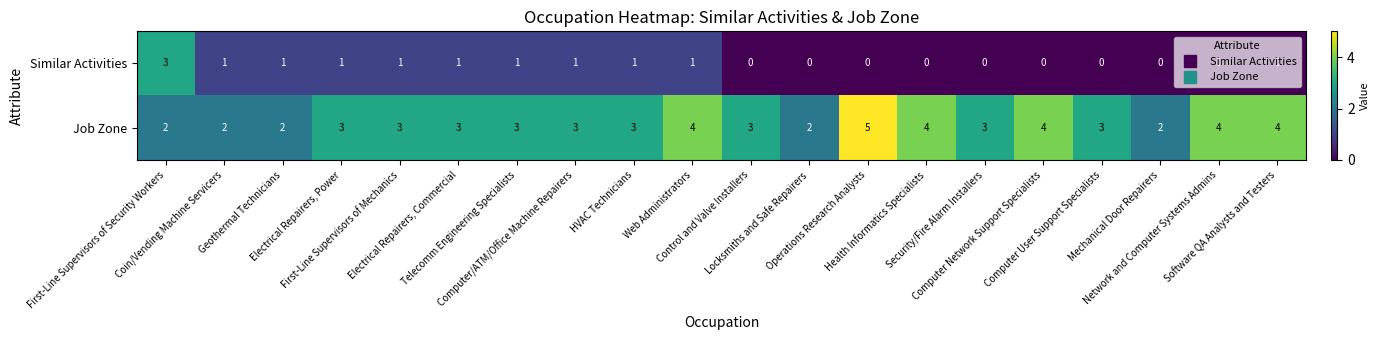

Which series has the largest total across all categories?

Job Zone